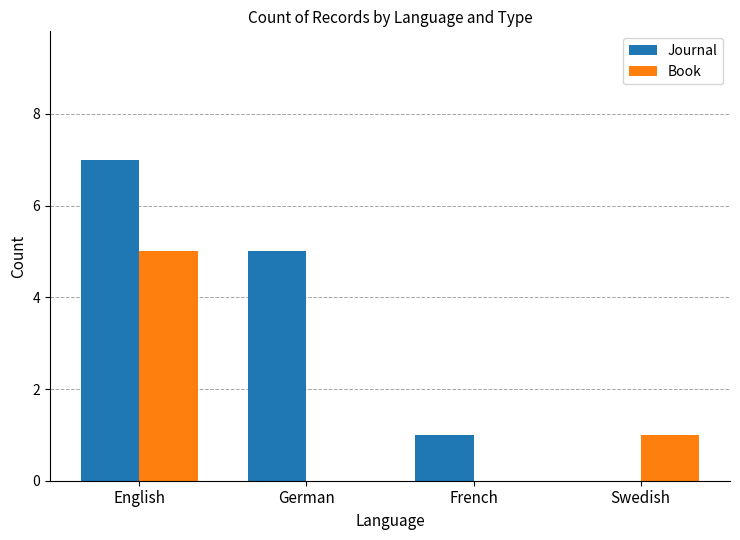

Are the bars horizontal?

No